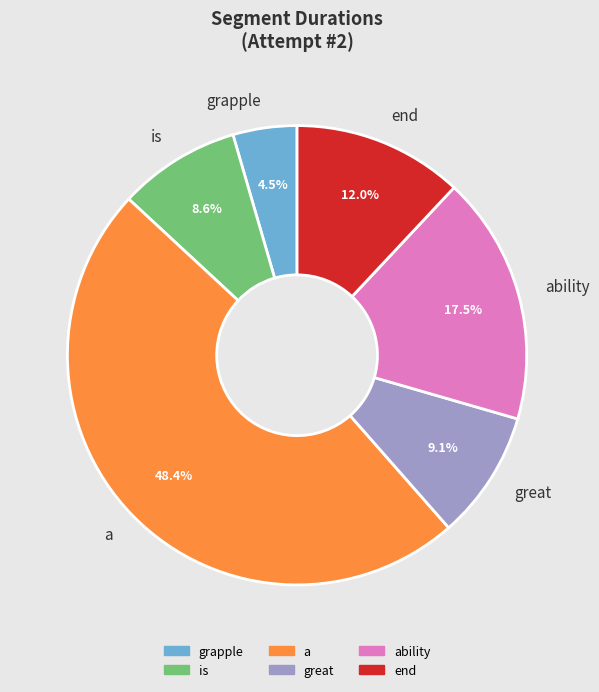

Does a represent more than half of the total?

No